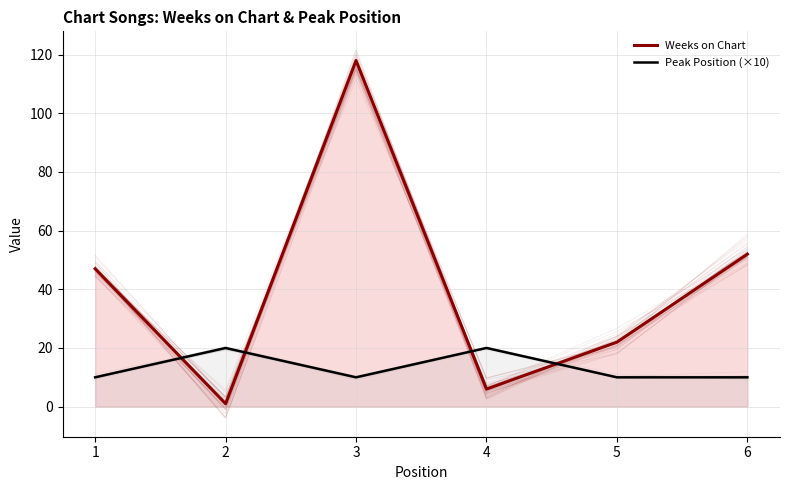

What is the difference between the maximum and minimum values in the Weeks on Chart series?

117